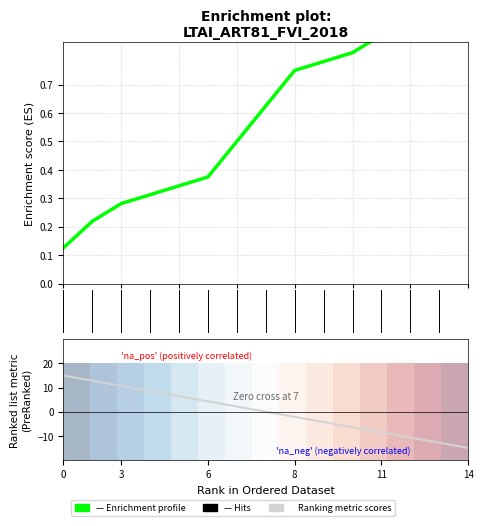

Is it true that Ranking metric scores equals 0.4 at 12?

False